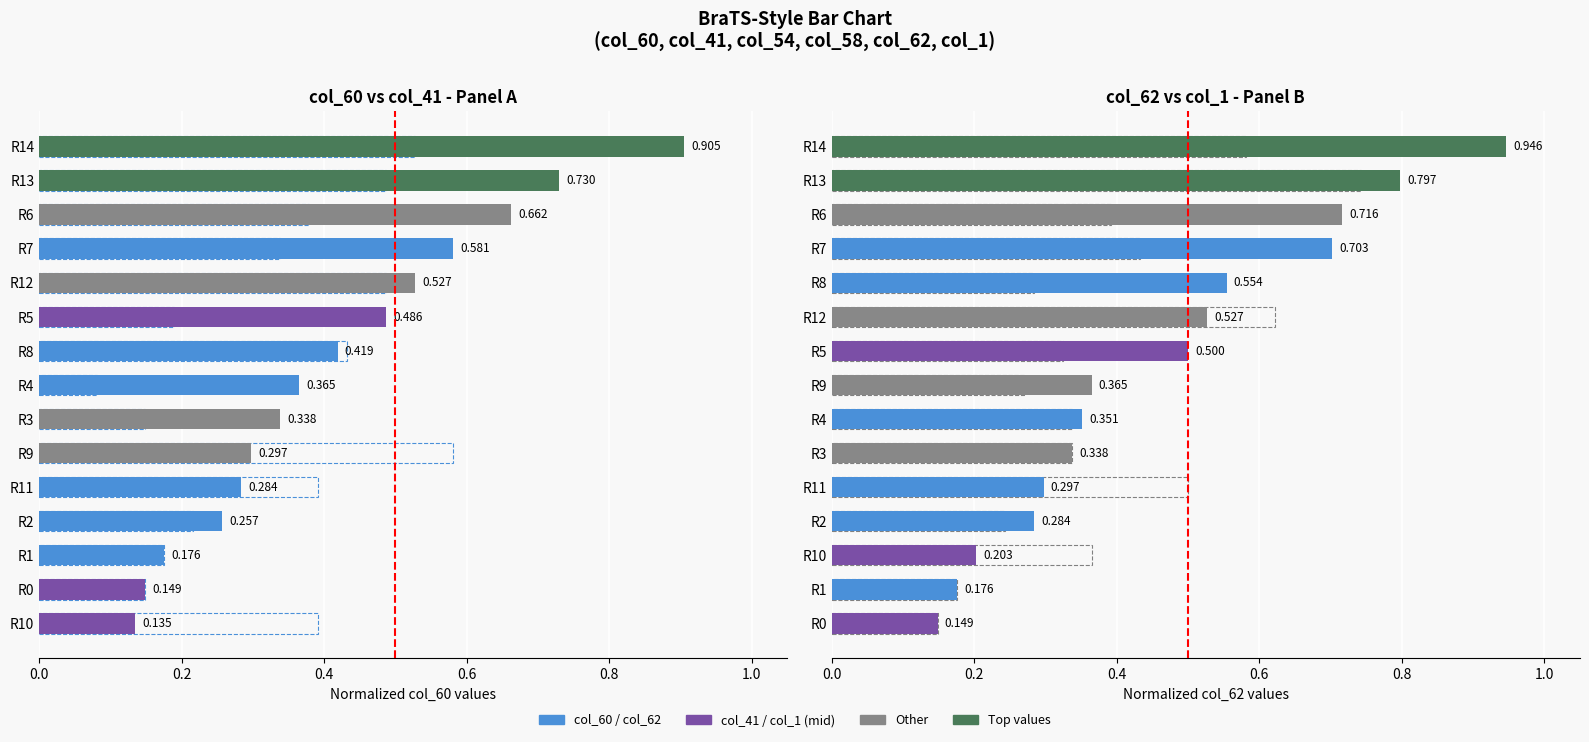

Reading right to left, extract all data points from this chart.

col_60: 0.9	0.7	0.7	0.6	0.5	0.5	0.4	0.4	0.3	0.3	0.3	0.3	0.2	0.1	0.1
col_41: 0.5	0.5	0.4	0.3	0.5	0.2	0.4	0.1	0.1	0.6	0.4	0.2	0.2	0.1	0.4
col_62: 0.9	0.8	0.7	0.7	0.6	0.5	0.5	0.4	0.4	0.3	0.3	0.3	0.2	0.2	0.1
col_1: 0.6	0.7	0.4	0.4	0.3	0.6	0.3	0.3	0.3	0.3	0.5	0.2	0.4	0.2	0.1